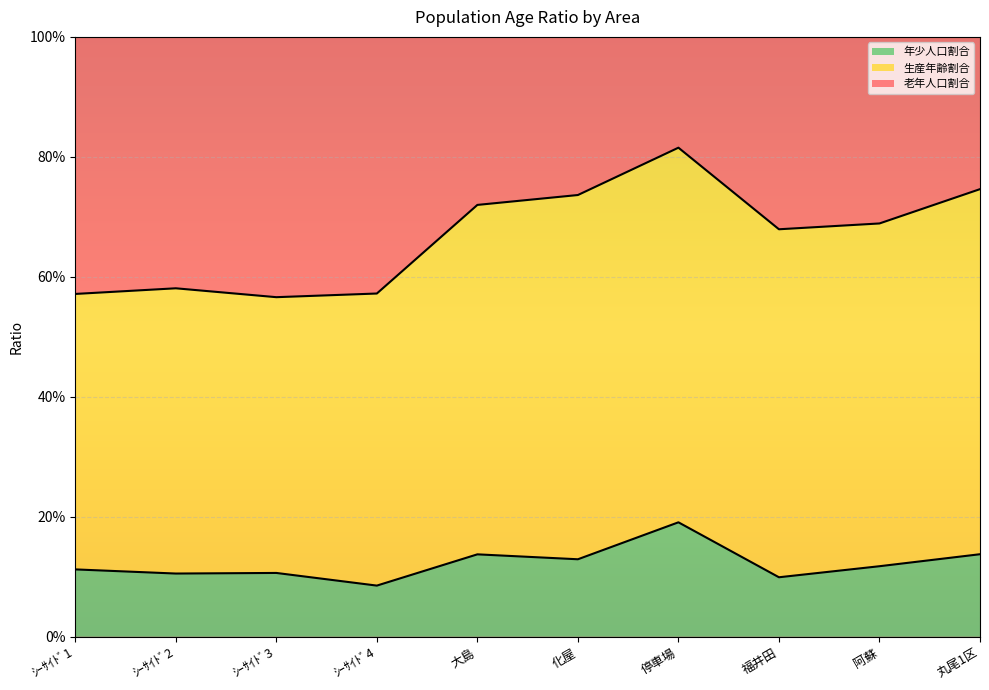

What is the label of the 3rd point from the left?

ｼｰｻｲﾄﾞ3